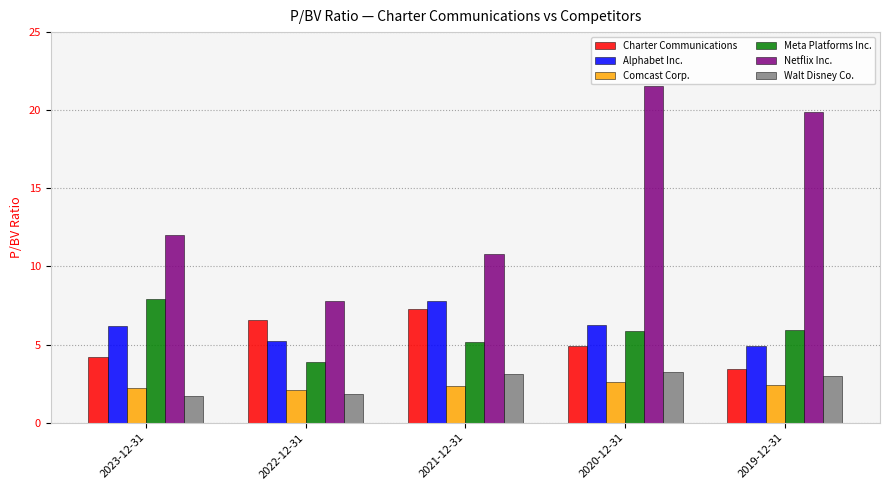

How many groups of bars are there?

5